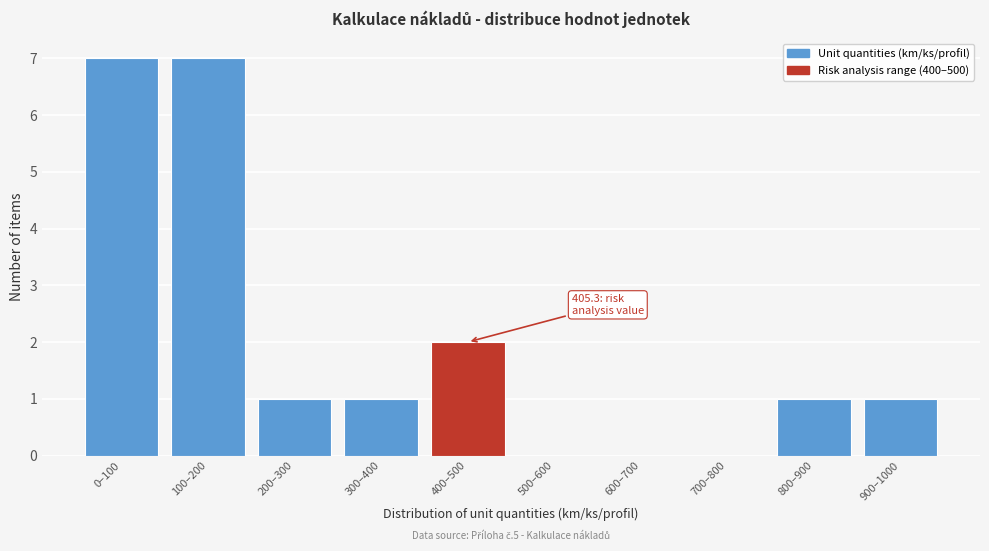

Reading left to right, what are all the values shown in this chart?

0–100=7	100–200=7	200–300=1	300–400=1	400–500=2	500–600=0	600–700=0	700–800=0	800–900=1	900–1000=1